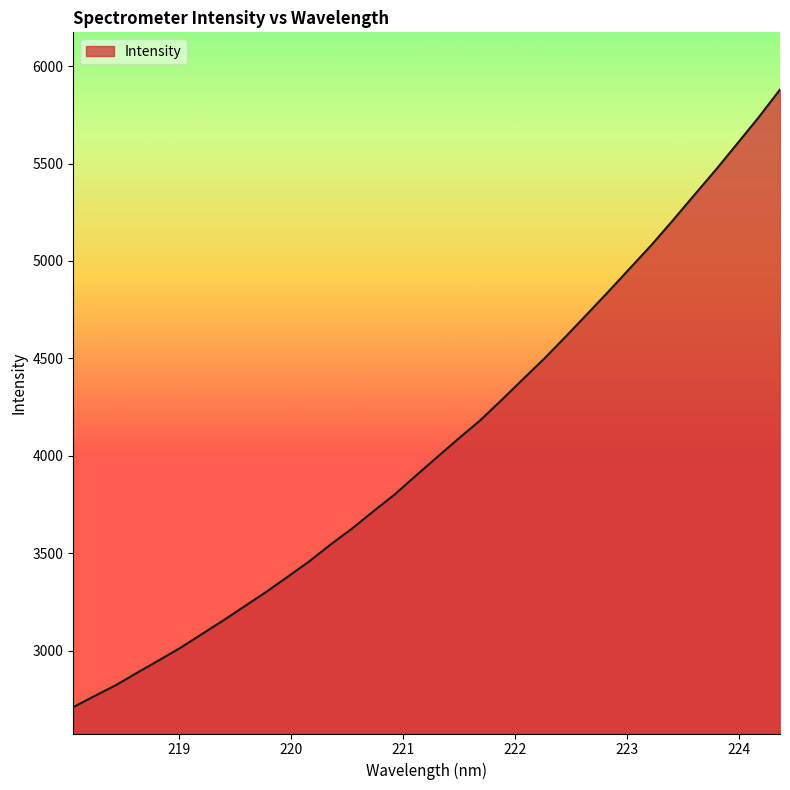

What is the minimum value shown in the chart?

2709.5